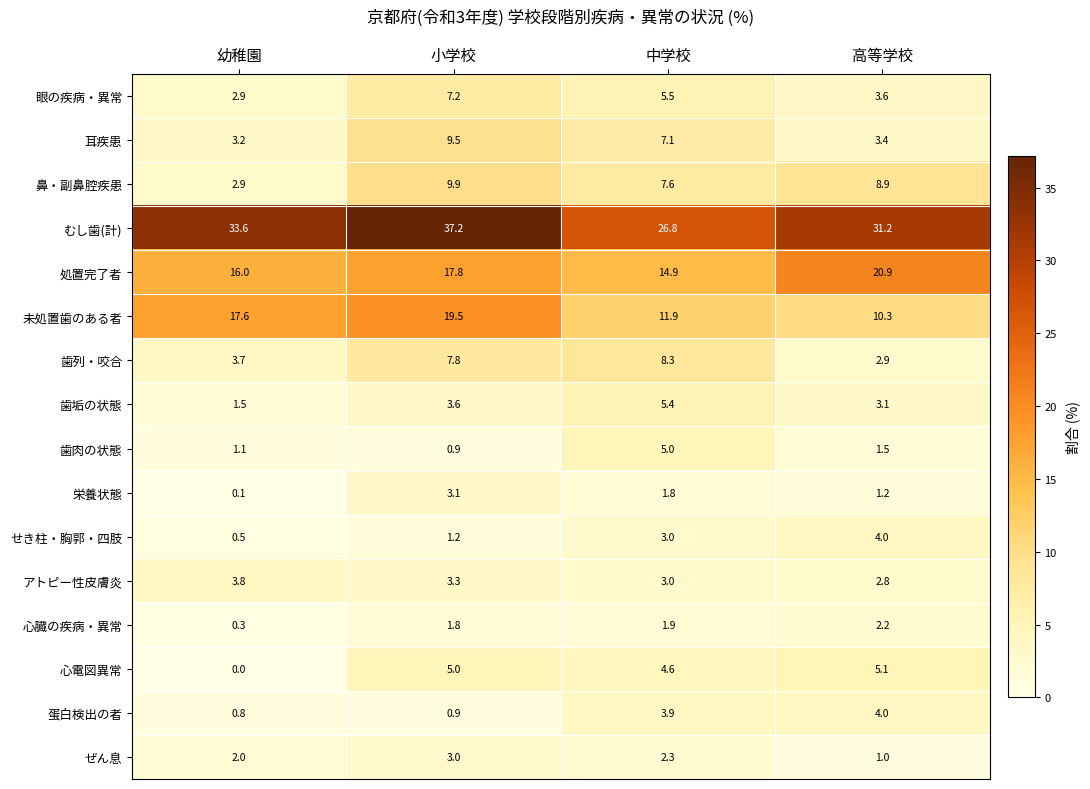

What is the sum of the ぜん息 values at 小学校 and 中学校?

5.3